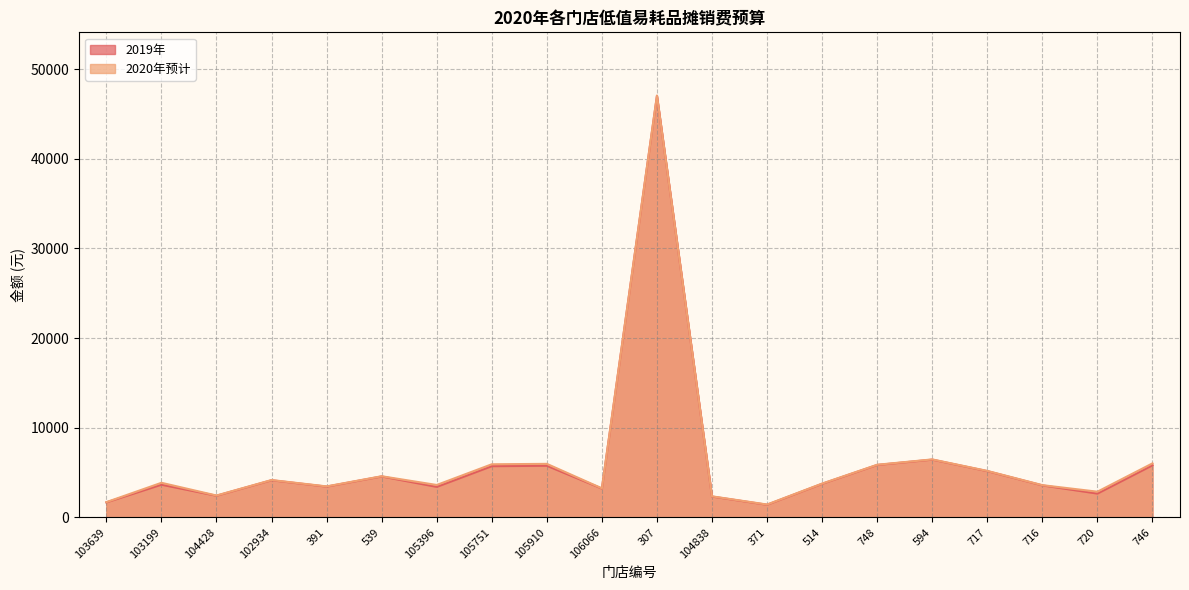

Is the value of 2019年 at 746 greater than the value of 2020年预计 at 716?

Yes